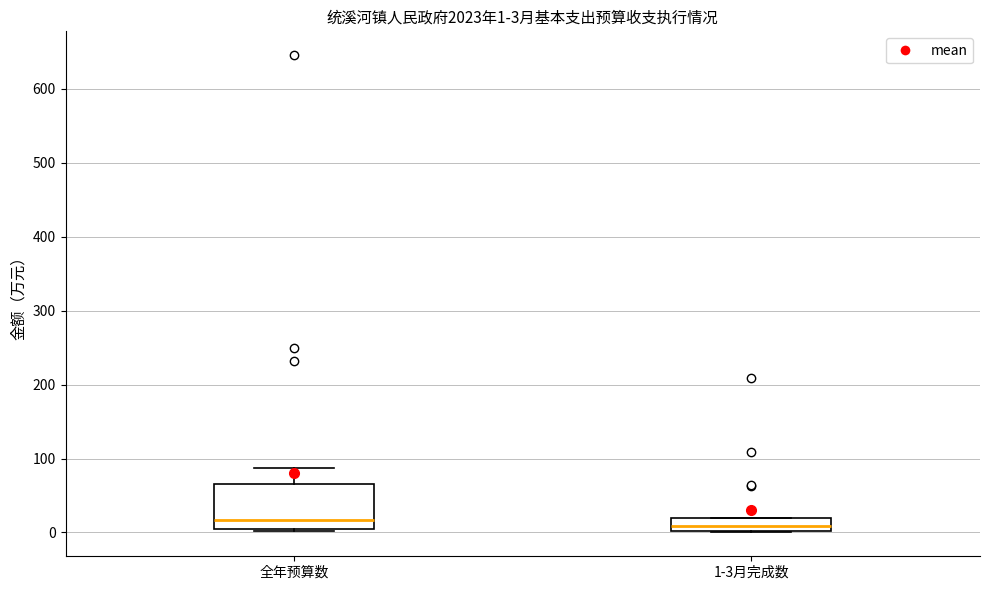

Comparing the boxes themselves (not the whiskers), which one is the tallest?

全年预算数